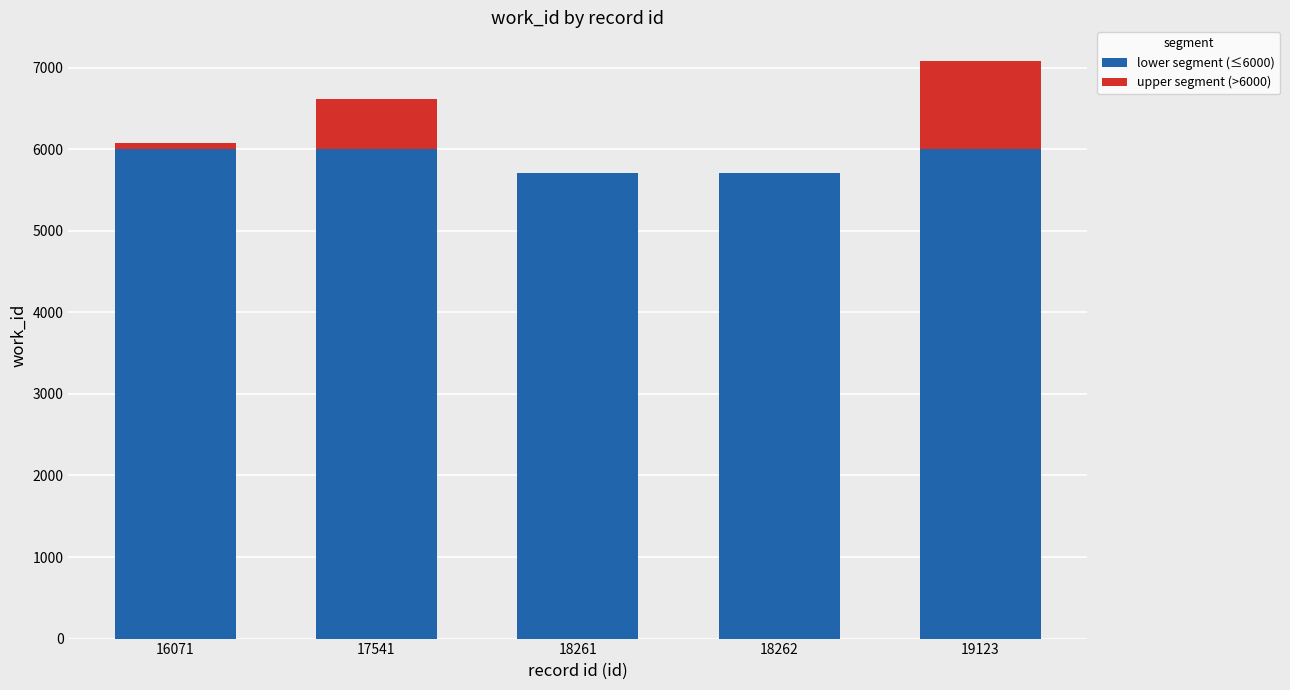

Are the bars grouped side by side (vs. stacked)?

No